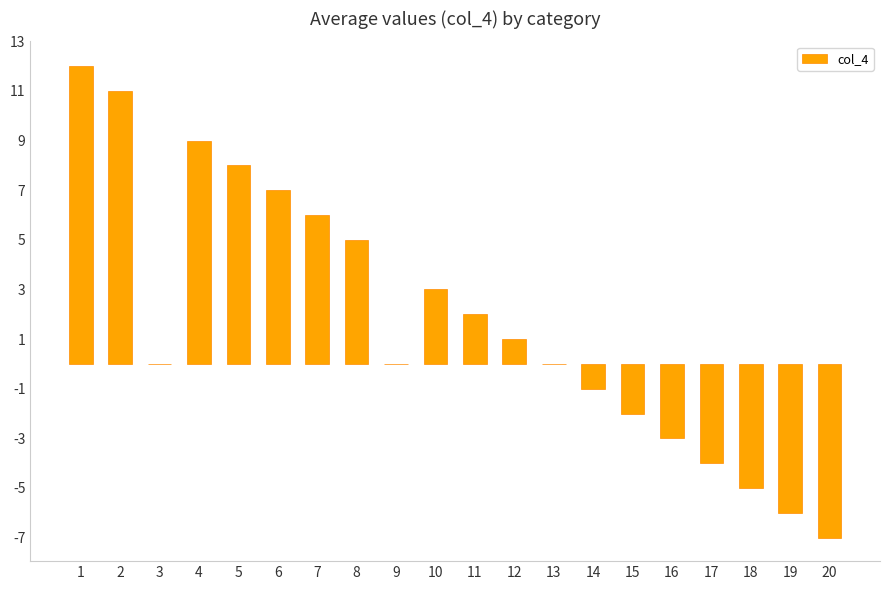

True or false: the data shows -6 at 17.

False